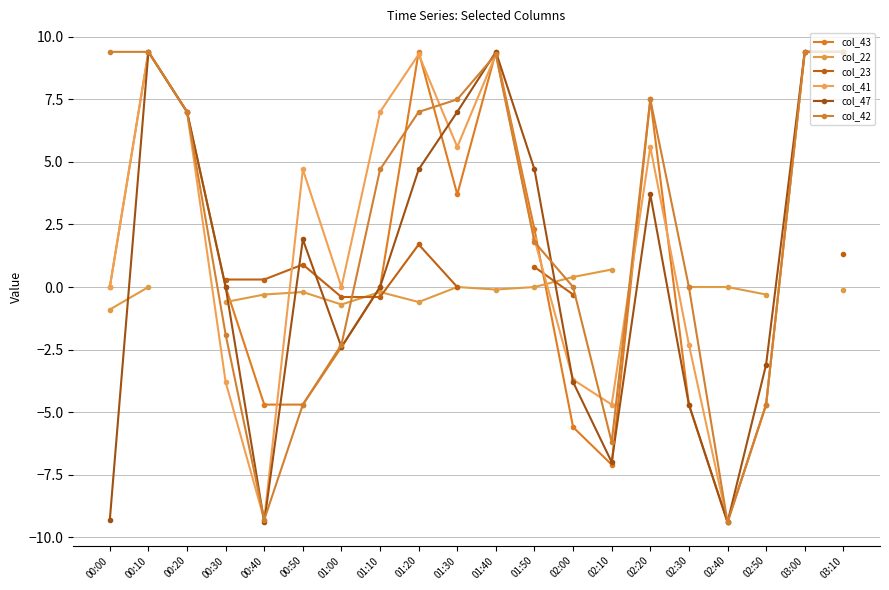

Is it true that col_41 equals -2.1 at 02:50?

False